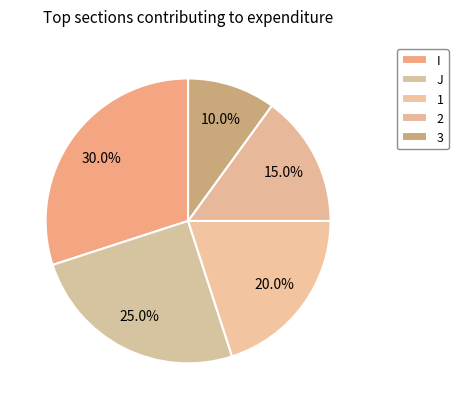

What percentage is the 3 slice, to the nearest percent?

10%